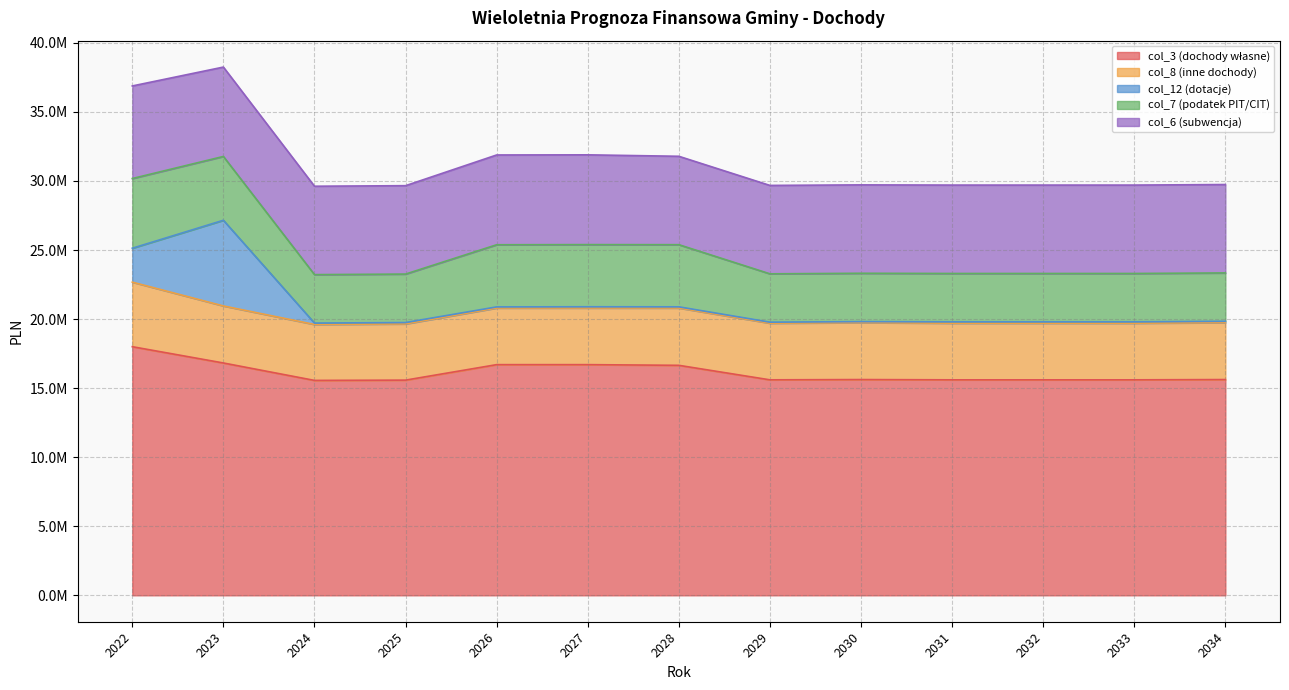

Reading left to right, what are all the values shown in this chart?

col_3 (dochody własne): 18000107.1	16821002.0	15559500.0	15579500.0	16701000.0	16701000.0	16651000.0	15601000.0	15621000.0	15601000.0	15601000.0	15601000.0	15621000.0
col_8 (inne dochody): 4673449.0	4129500.0	4050000.0	4070000.0	4100000.0	4100000.0	4150000.0	4100000.0	4120000.0	4100000.0	4100000.0	4100000.0	4120000.0
col_12 (dotacje): 2454647.0	6203252.0	100000.0	100000.0	80000.0	90000.0	85000.0	75000.0	75000.0	100000.0	100000.0	100000.0	100000.0
col_7 (podatek PIT/CIT): 5046254.1	4620000.0	3508500.0	3508500.0	4500000.0	4500000.0	4500000.0	3500000.0	3500000.0	3500000.0	3500000.0	3500000.0	3500000.0
col_6 (subwencja): 6703176.0	6470502.0	6400000.0	6400000.0	6500000.0	6500000.0	6400000.0	6400000.0	6400000.0	6400000.0	6400000.0	6400000.0	6400000.0